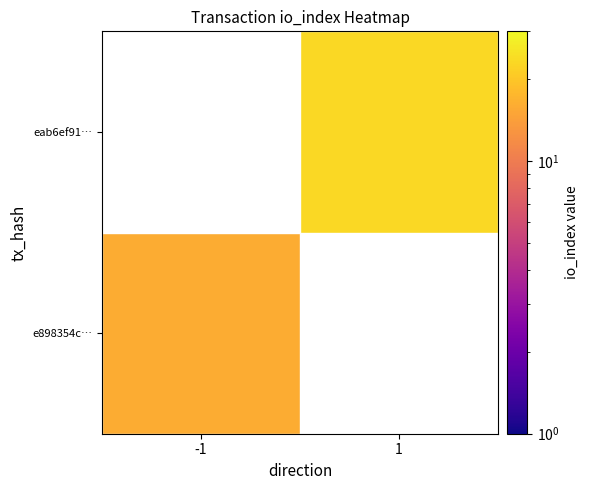

Rank the series by their average value, from lowest to highest.

e898354c…, eab6ef91…